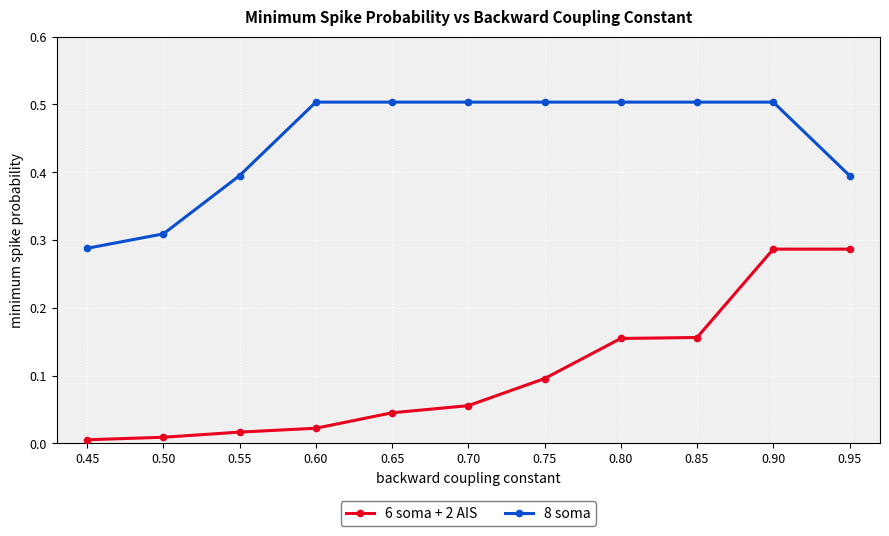

What is the greatest value displayed?

0.5